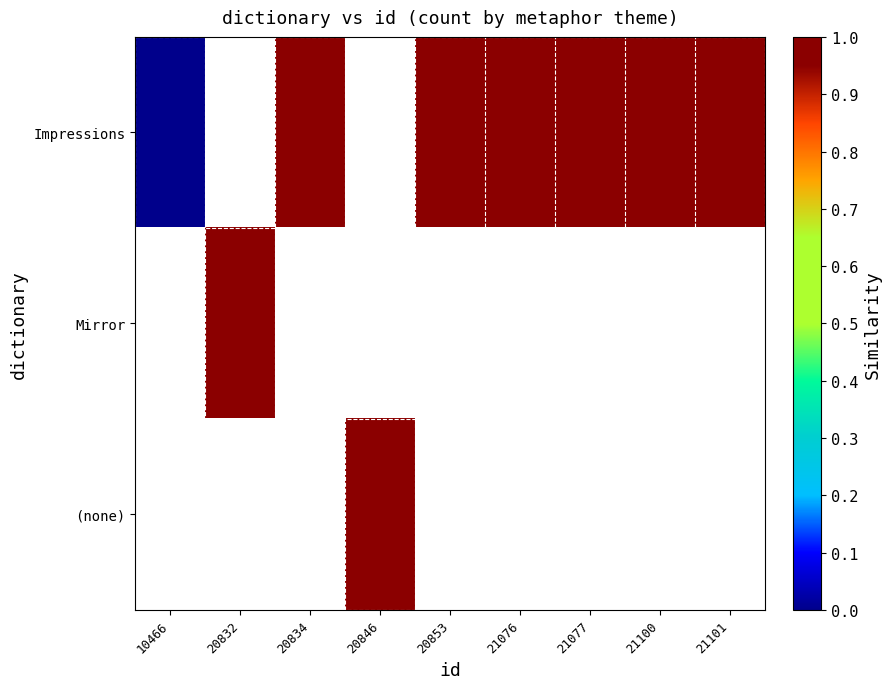

Rank the series by their maximum value, from highest to lowest.

Impressions, Mirror, (none)